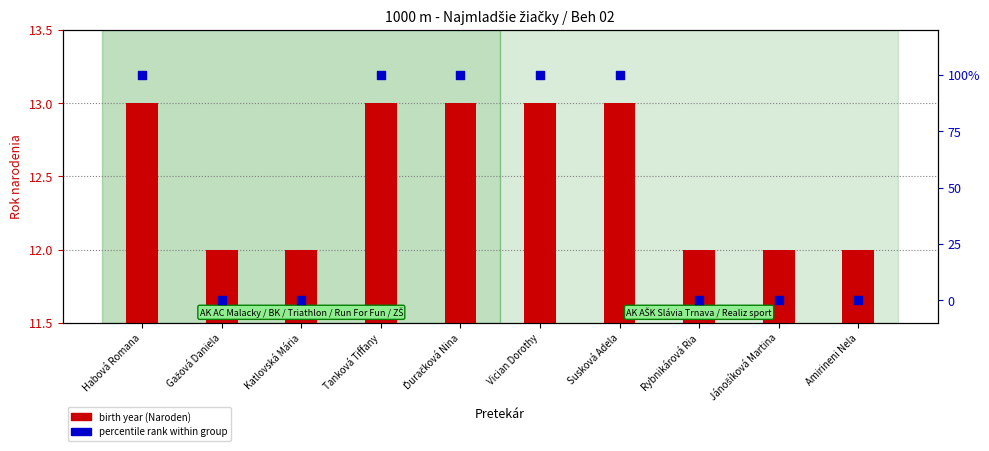

At how many categories does at least one series exceed 67?

5